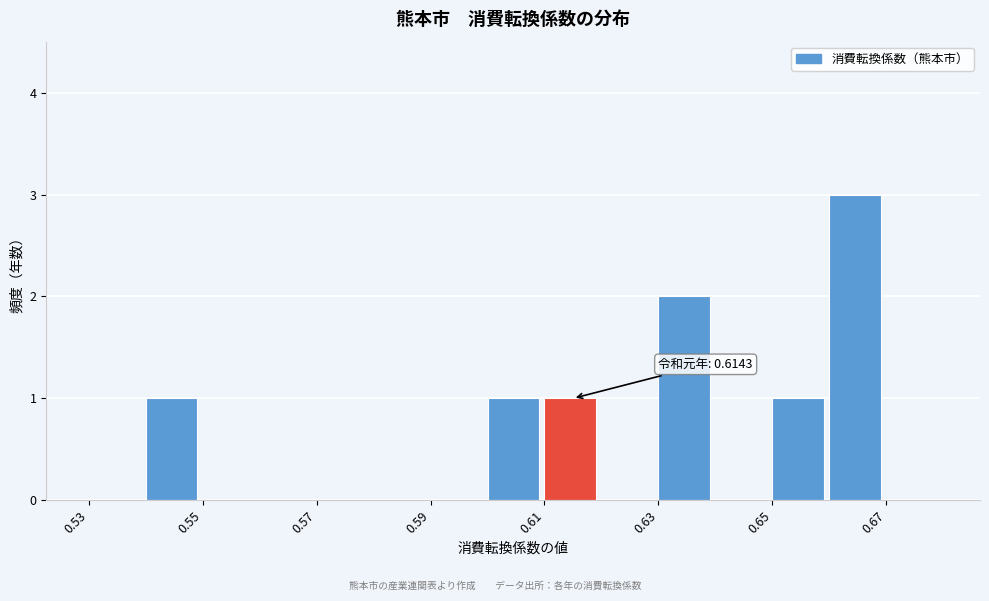

Which range on the x-axis has the tallest bar?

0.66 to 0.67